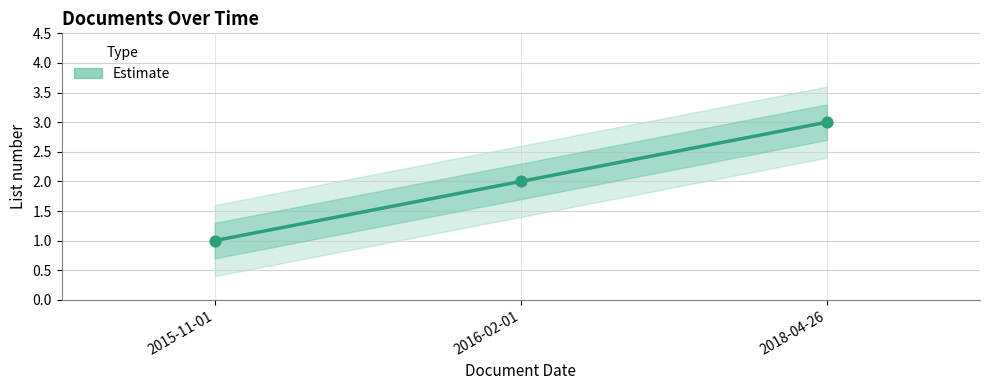

What is the ratio of the value at 2016-02-01 to the value at 2015-11-01?

2.0